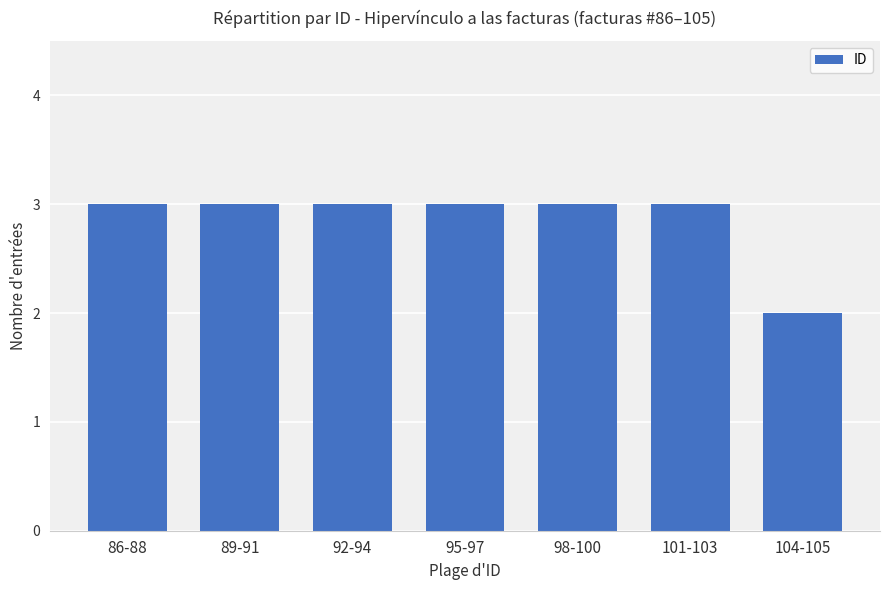

What is the label of the 6th bar from the right?

89-91